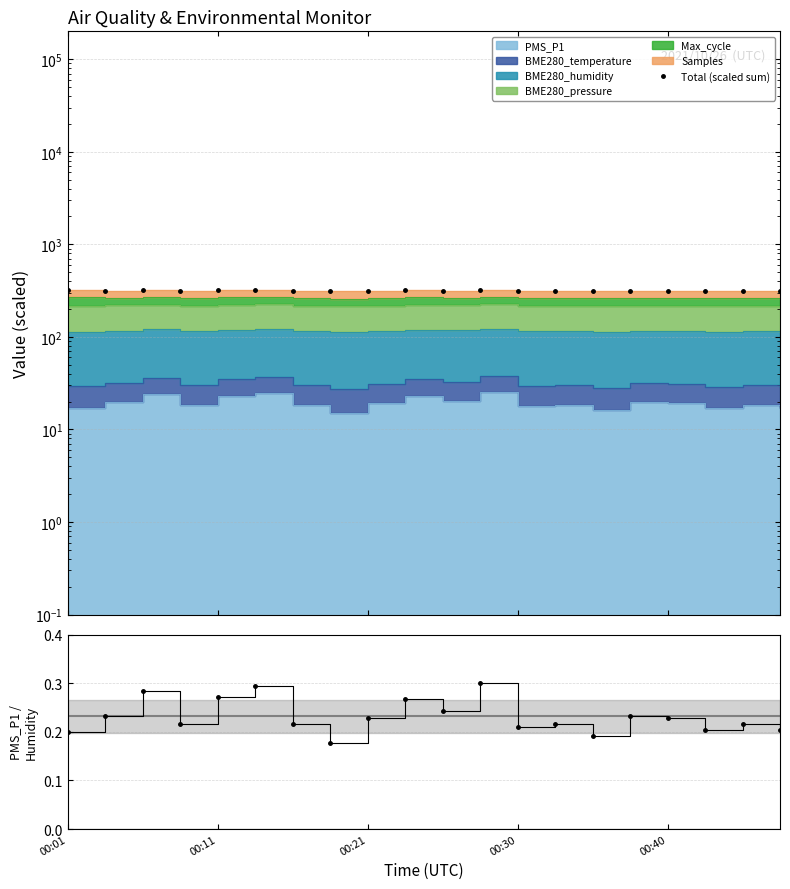

What is the value of the 3rd point from the left?

318.6